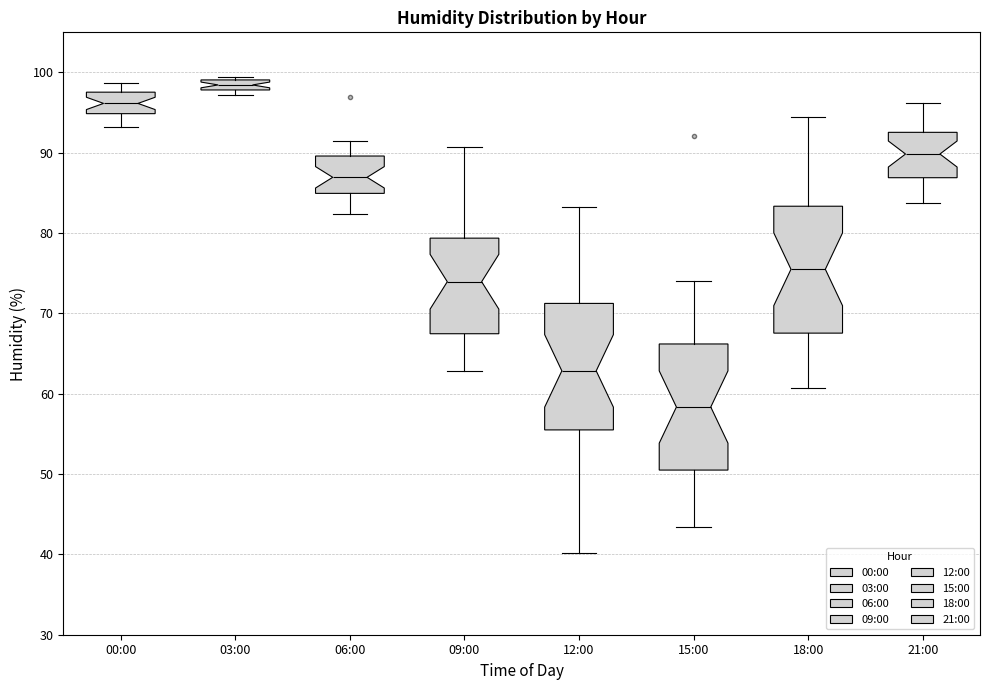

Which box's median line is the highest?

03:00